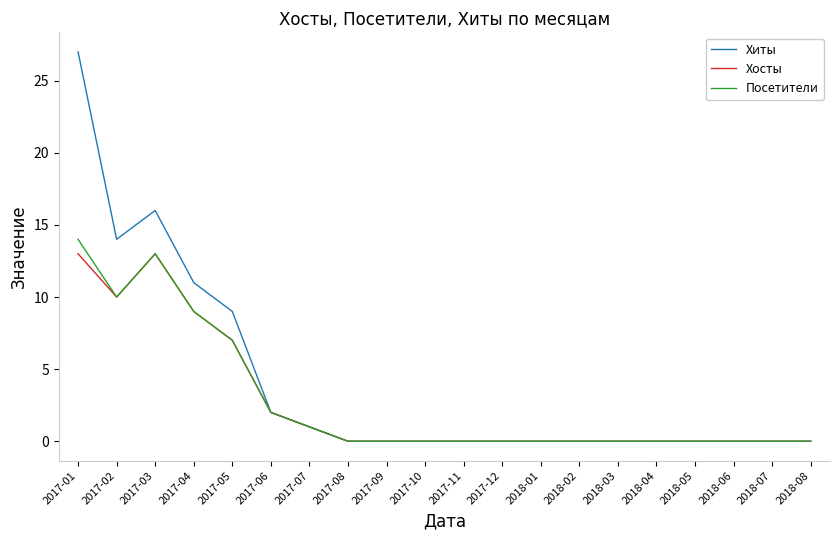

The Посетители series shows -6 at 2018-04. True or false?

False